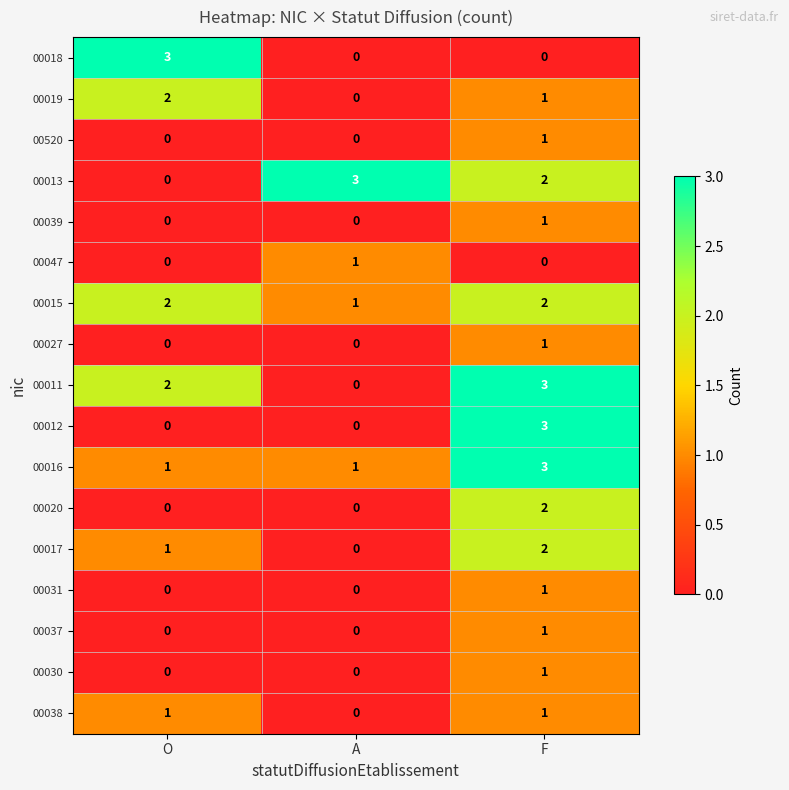

At which label does 00013 reach its minimum?

O